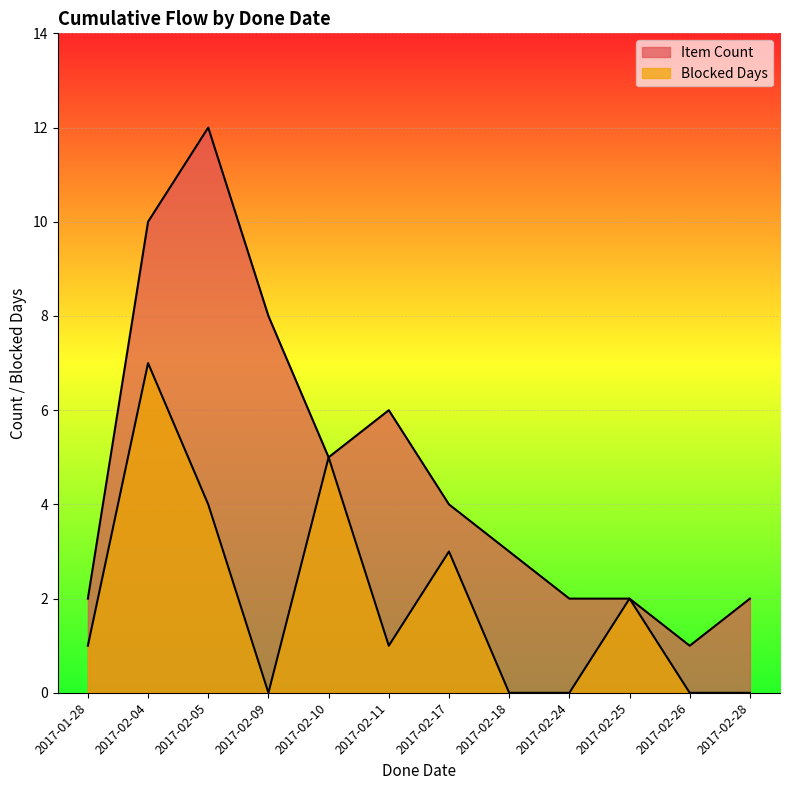

Where is Item Count nearest to the value 6?

2017-02-11